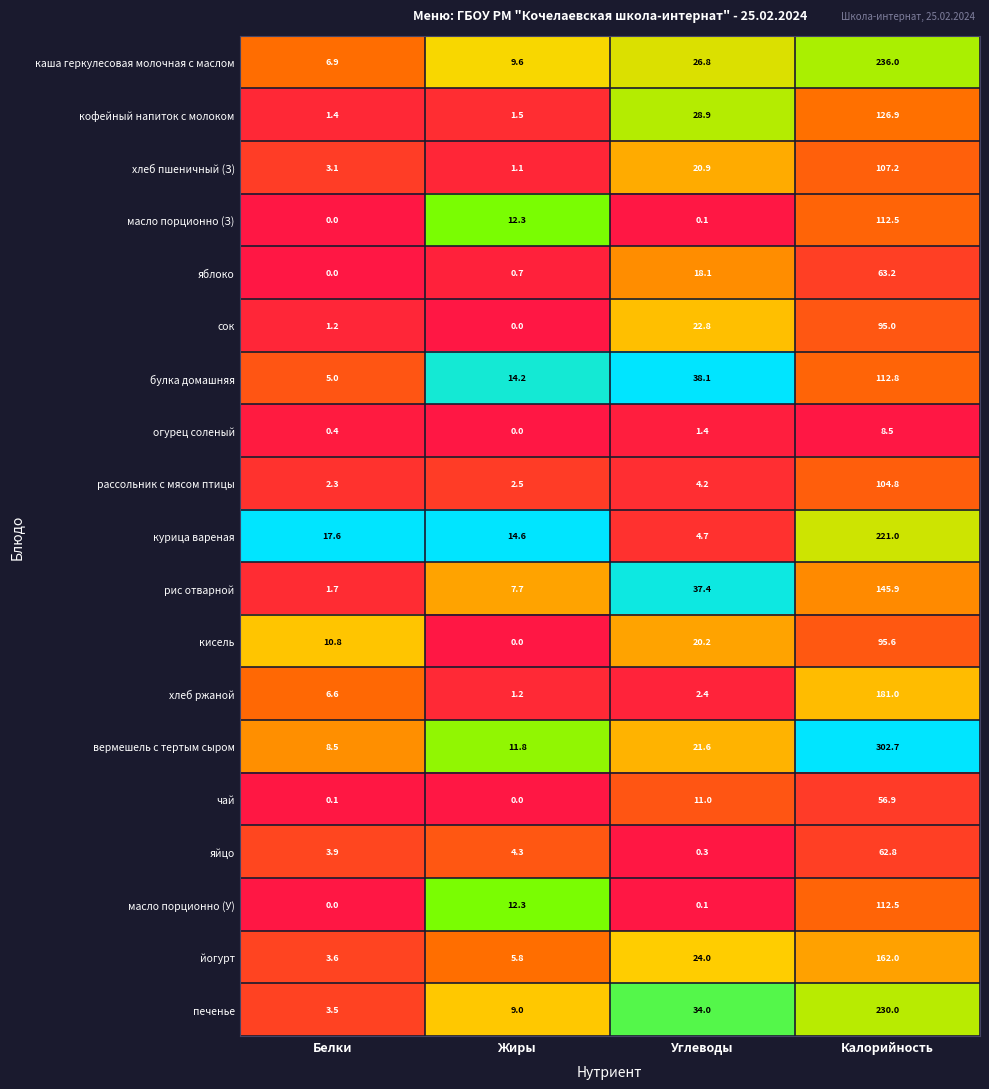

At how many categories does at least one series exceed 0?

4